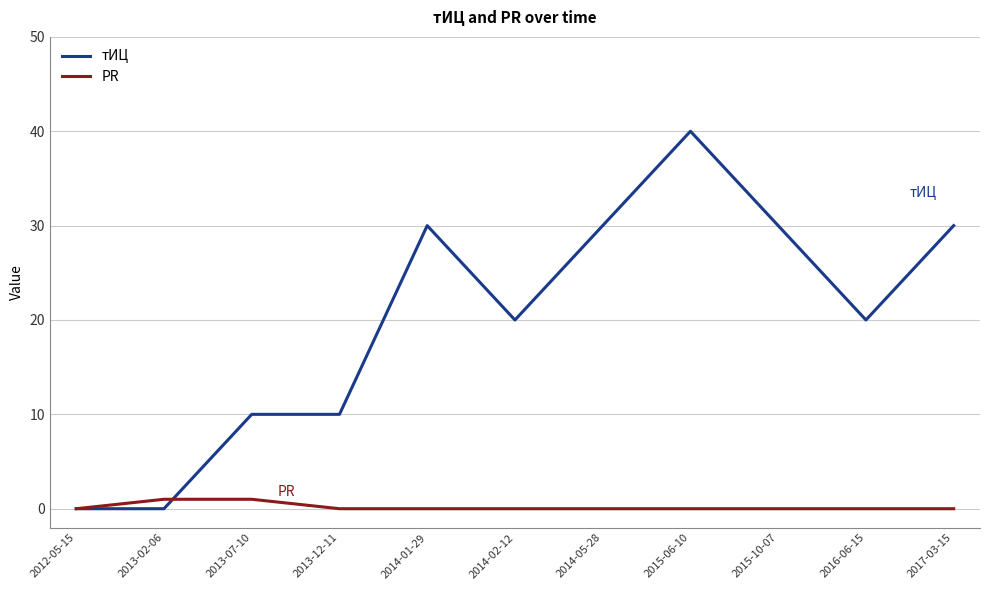

What is the sum of the PR values at 2013-07-10 and 2015-10-07?

1